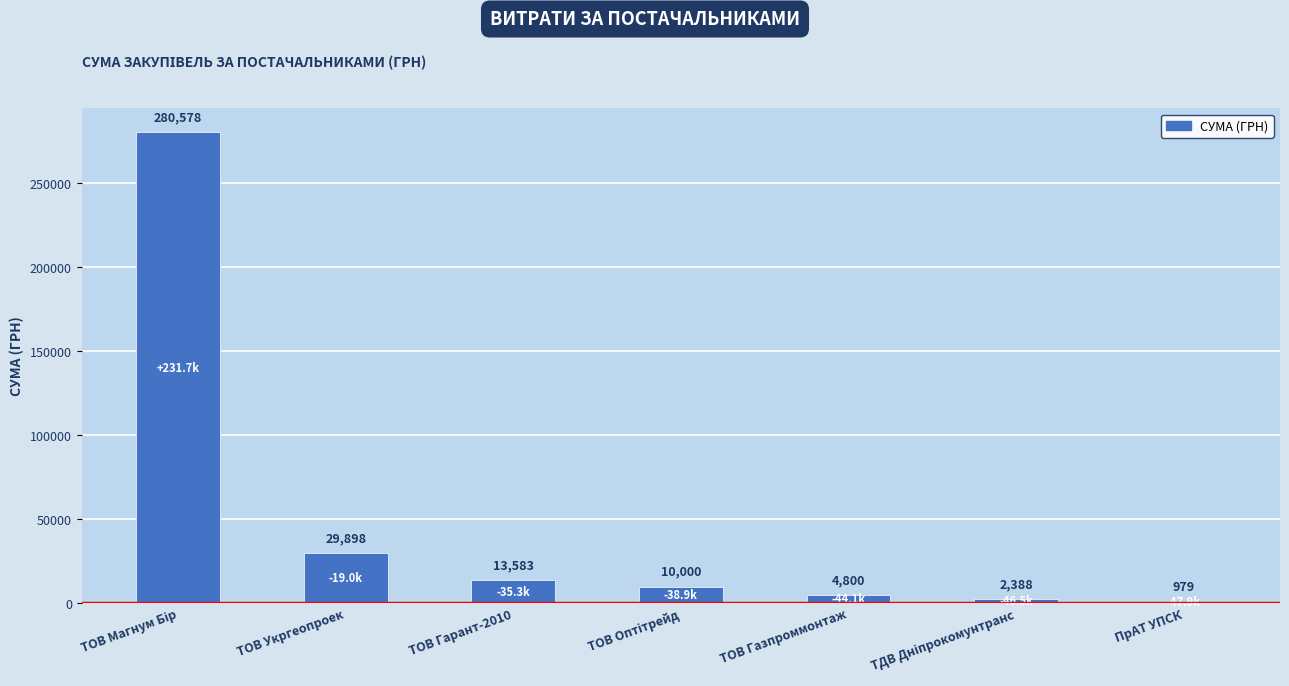

What is the label of the 3rd bar from the left?

ТОВ Гарант-2010